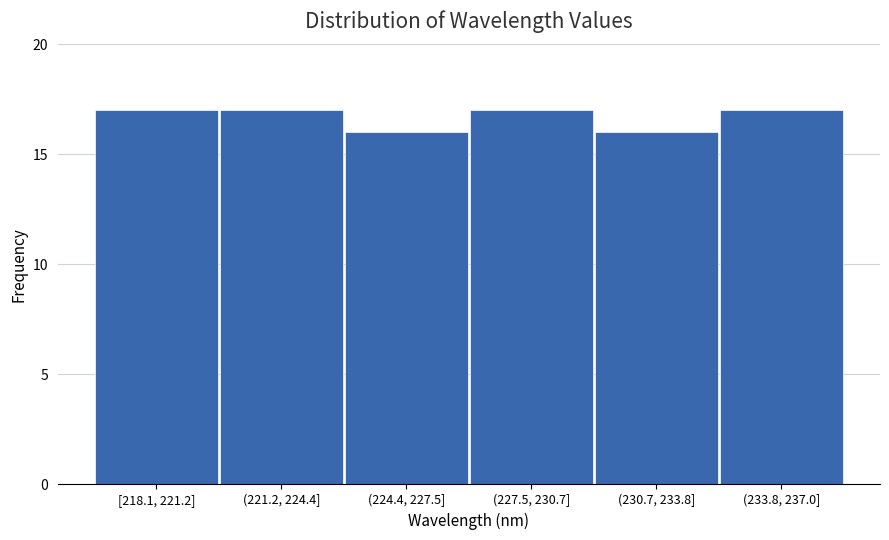

Reading left to right, list all the values displayed in this chart.

17	17	16	17	16	17